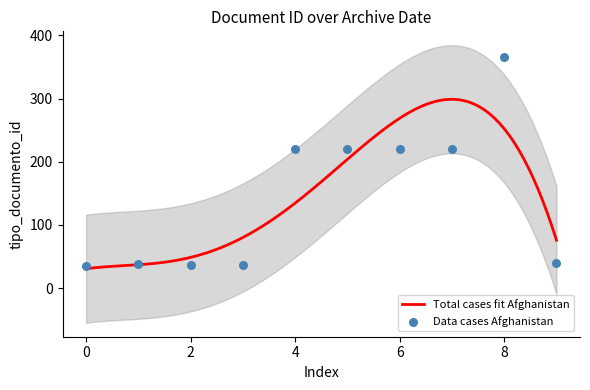

What is the maximum value for Total cases fit Afghanistan?

299.0